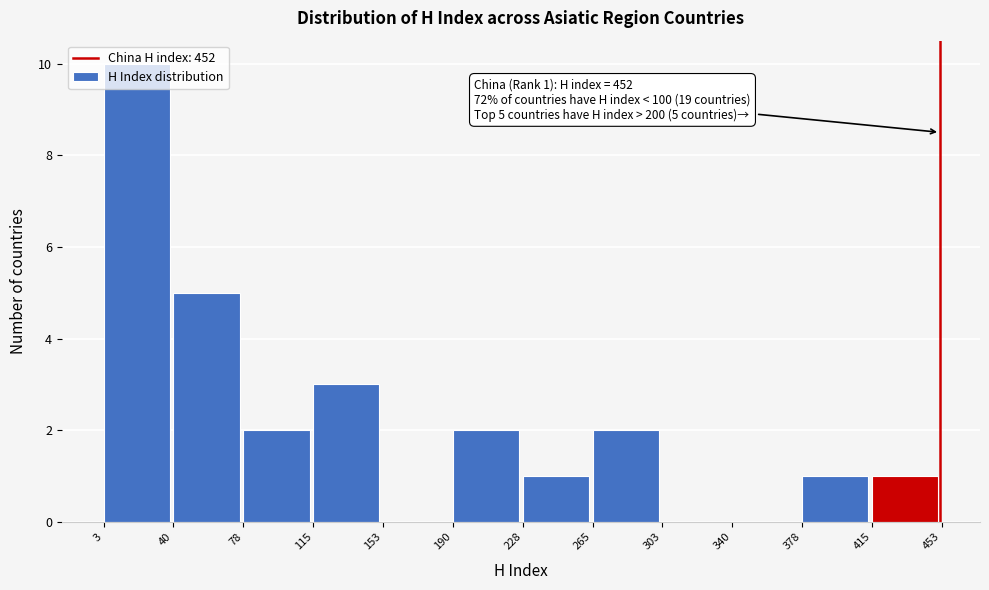

Which range on the x-axis has the tallest bar?

3 to 40